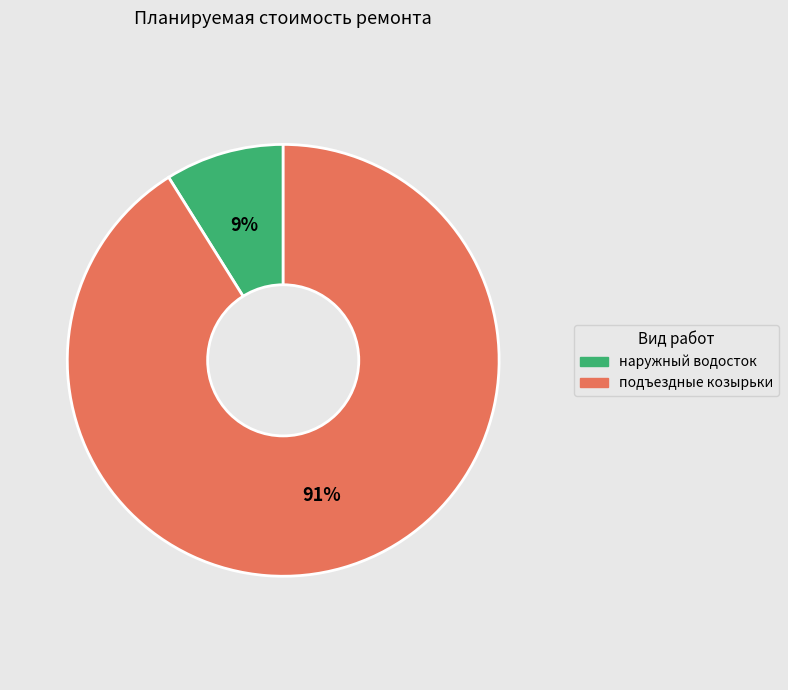

Which slice represents more than half of the pie?

подъездные козырьки